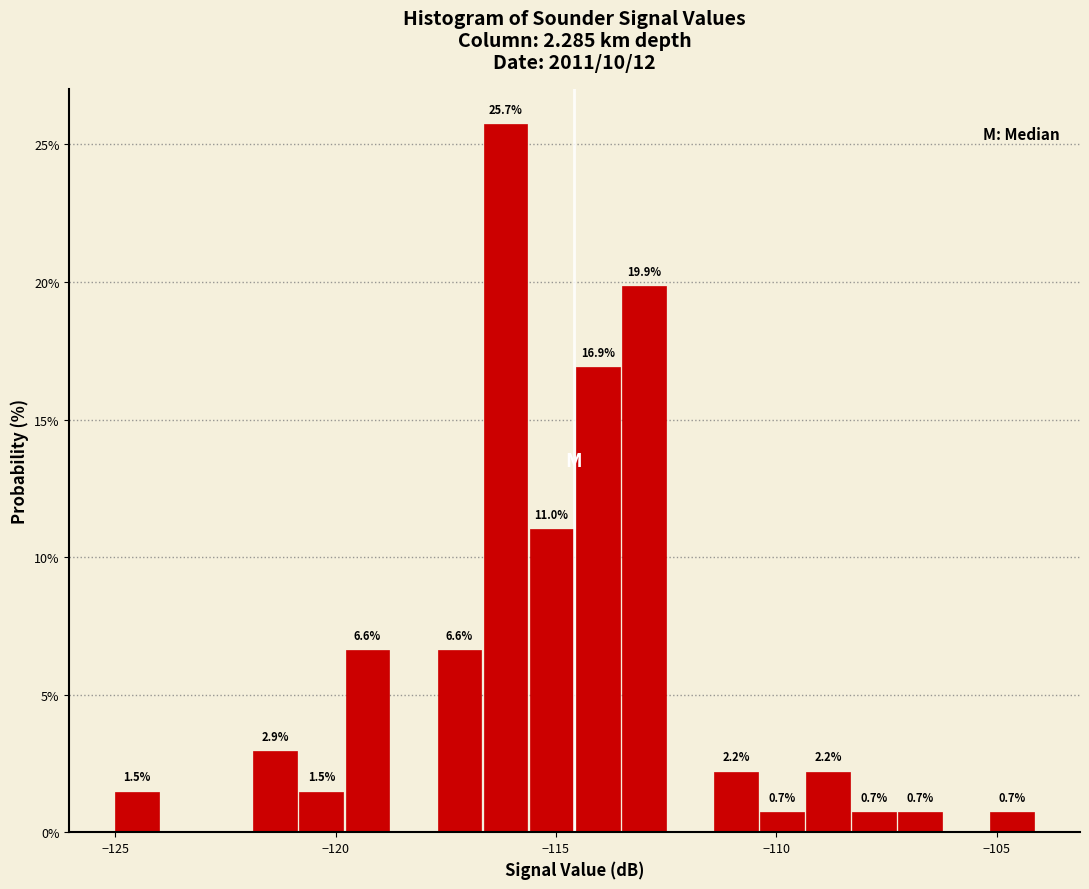

Around what value on the x-axis is the tallest bar? Give the approximate position of its centre, as read against the axis.

-116.0